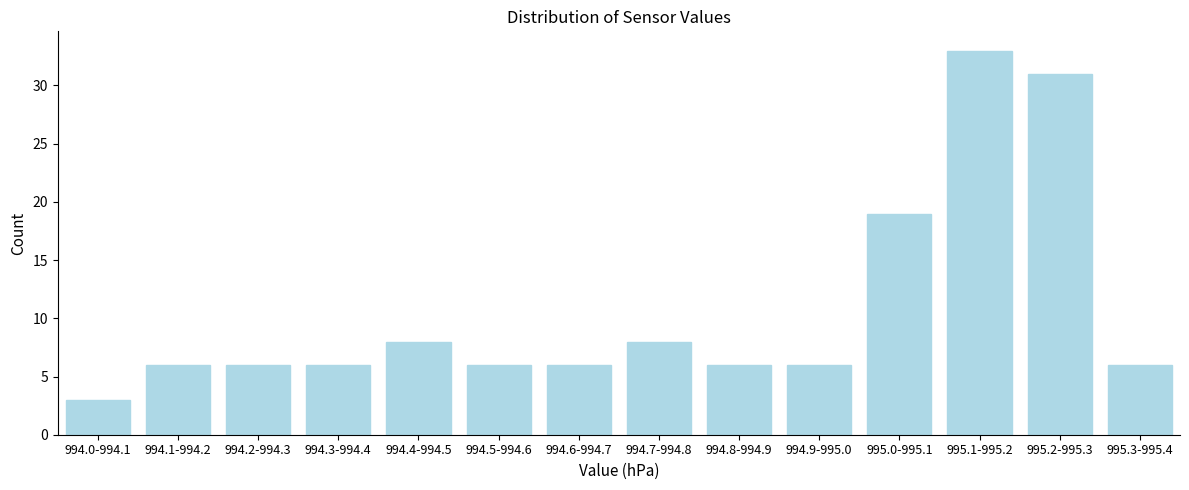

Reading right to left, transcribe all the data shown in this chart.

6	31	33	19	6	6	8	6	6	8	6	6	6	3